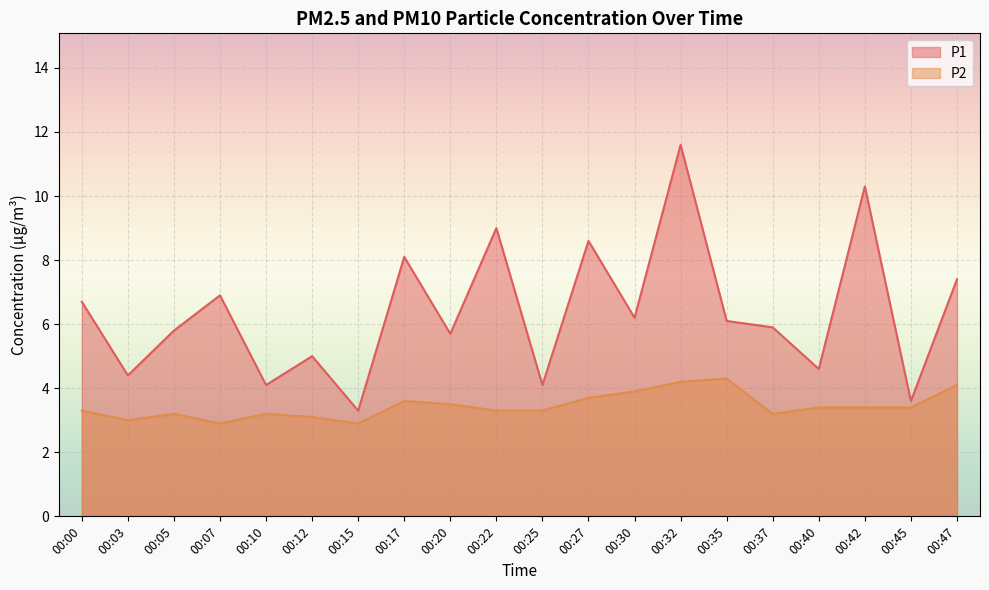

Reading left to right, extract all data points from this chart.

P1: 6.7	4.4	5.8	6.9	4.1	5.0	3.3	8.1	5.7	9.0	4.1	8.6	6.2	11.6	6.1	5.9	4.6	10.3	3.6	7.4
P2: 3.3	3.0	3.2	2.9	3.2	3.1	2.9	3.6	3.5	3.3	3.3	3.7	3.9	4.2	4.3	3.2	3.4	3.4	3.4	4.1